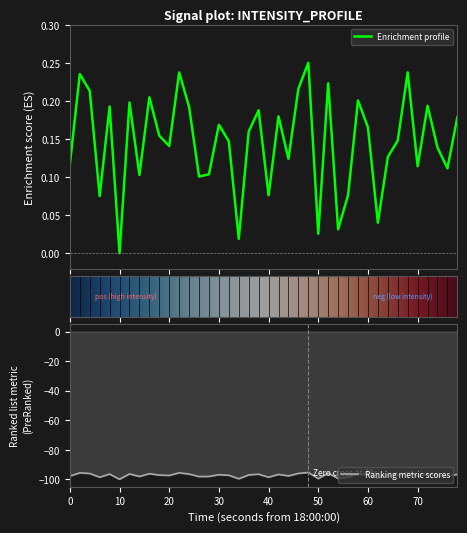

What is the average value?

0.1